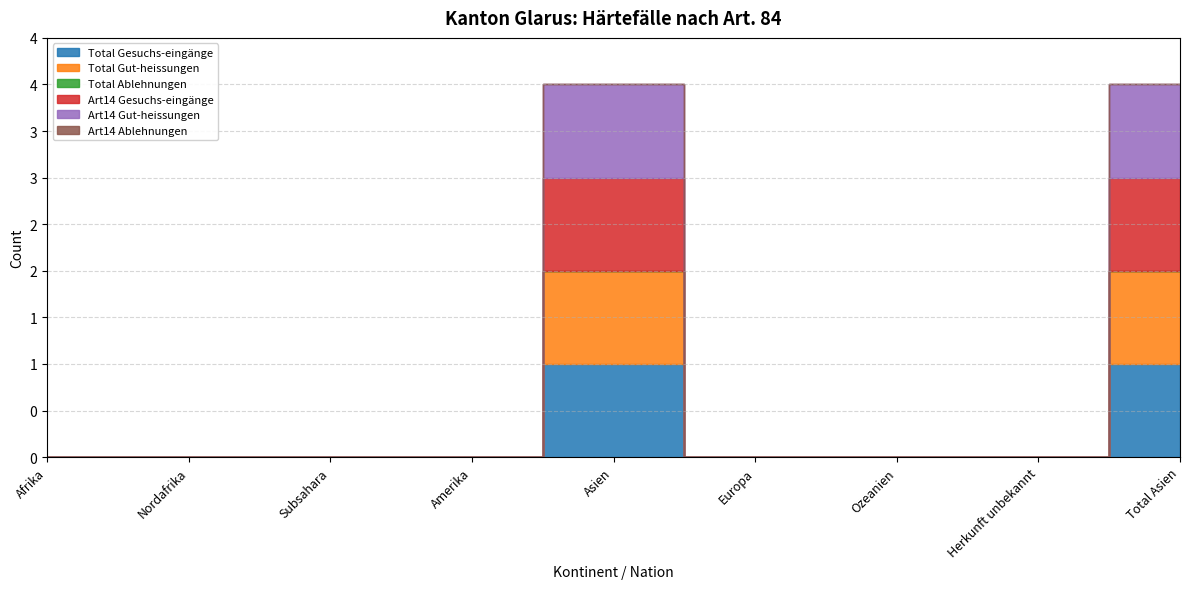

At how many categories does at least one series exceed 0?

2